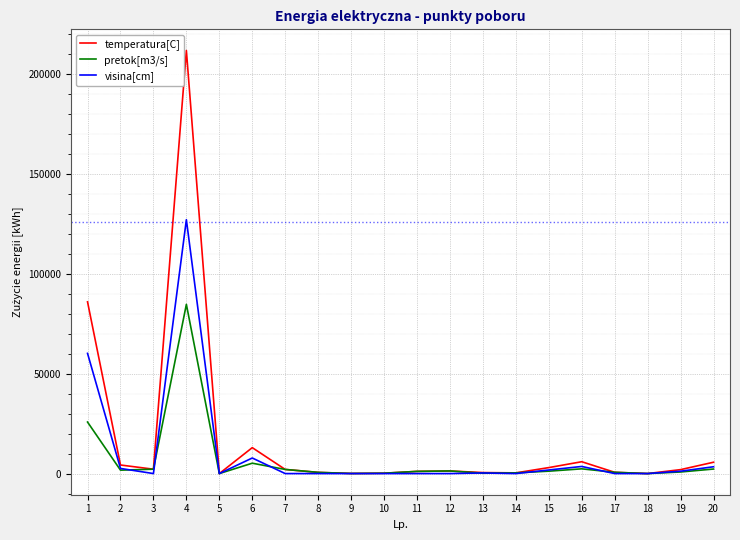

What is the maximum value shown in the chart?

211632